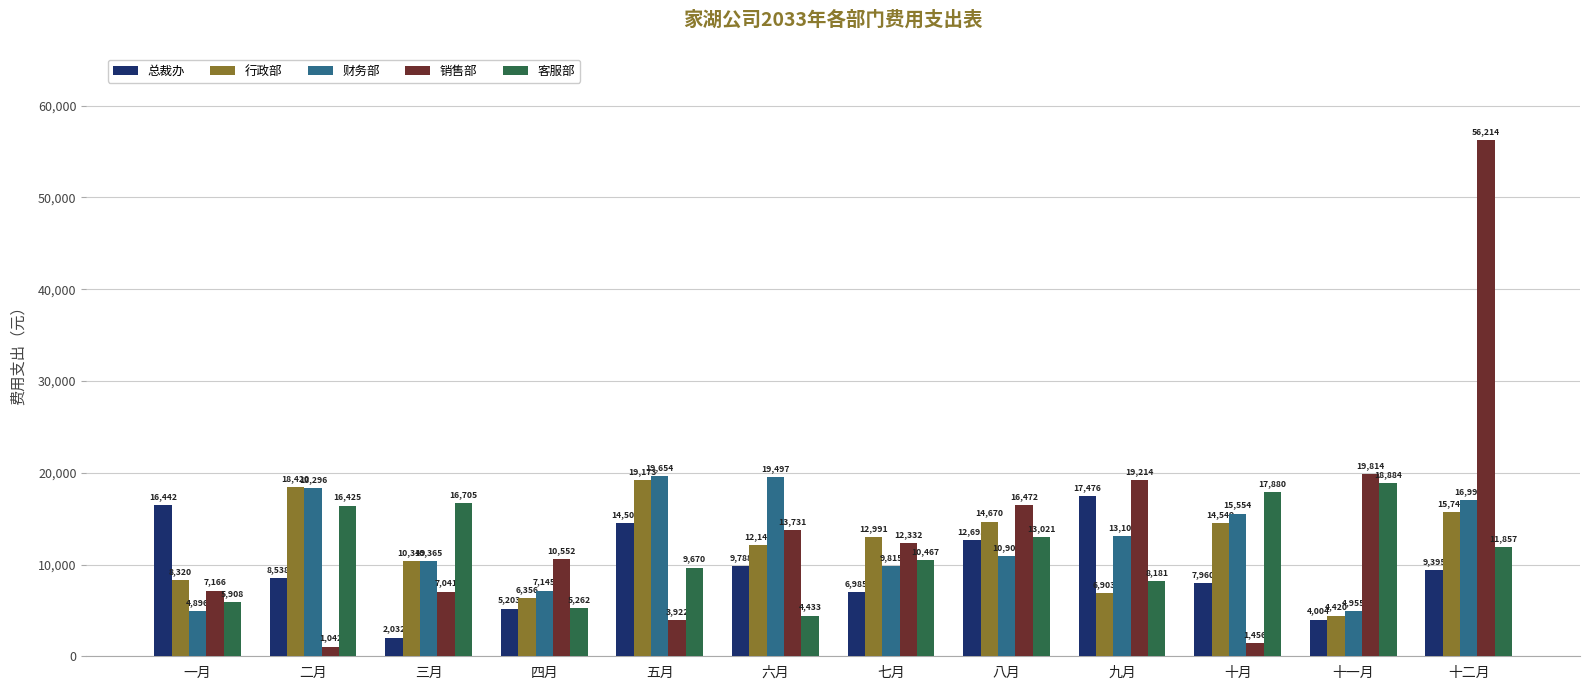

At how many categories does at least one series exceed 52774?

1